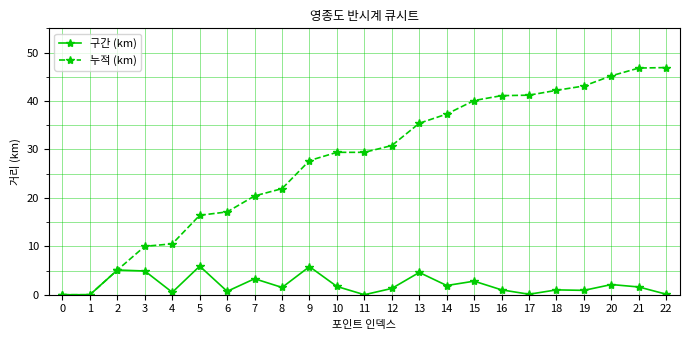

What is the difference between the maximum and minimum values in the 누적 (km) series?

46.9